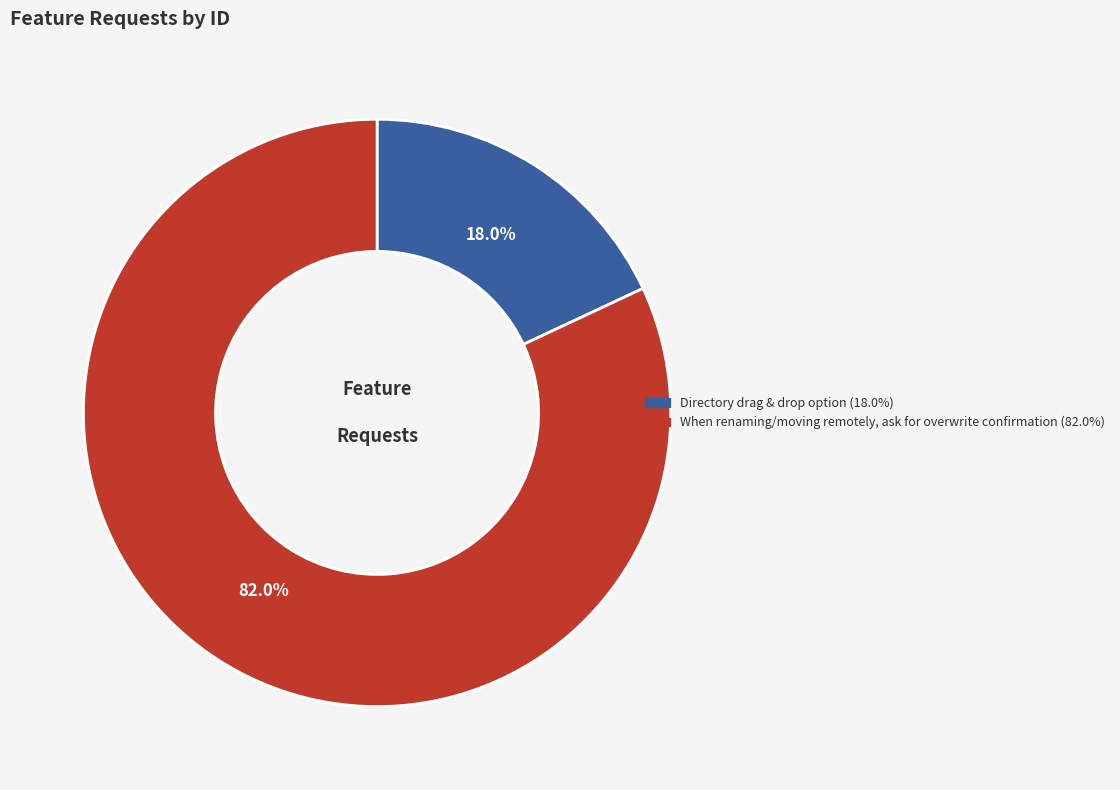

How many slices are in this pie chart?

2